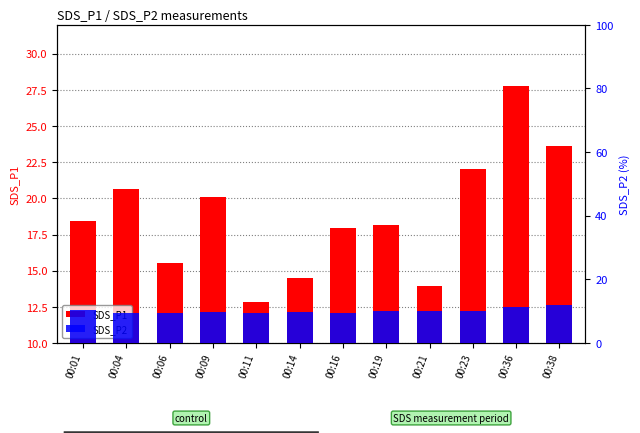

Which series has the widest spread of values?

SDS_P1